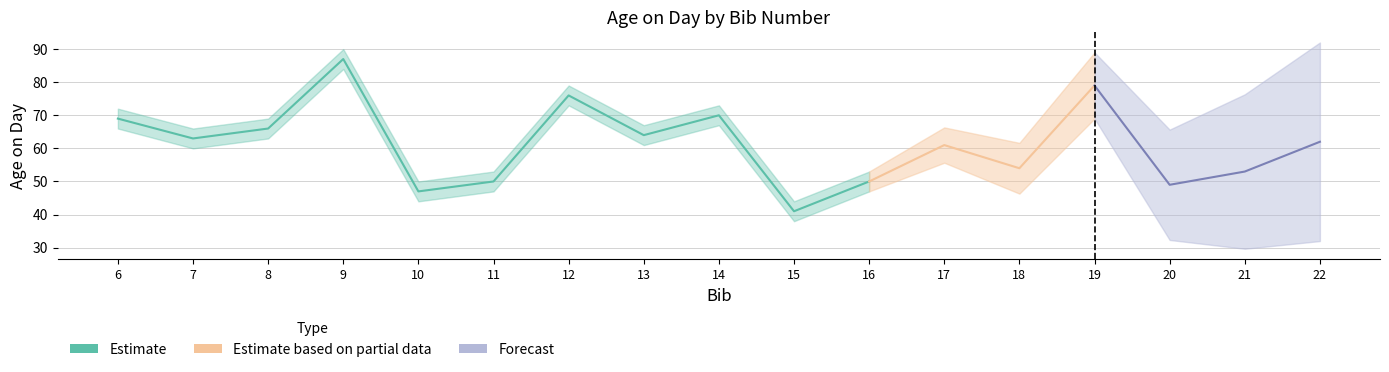

List the labels in order of value, smallest first.

15, 10, 20, 11, 16, 21, 18, 17, 22, 7, 13, 8, 6, 14, 12, 19, 9